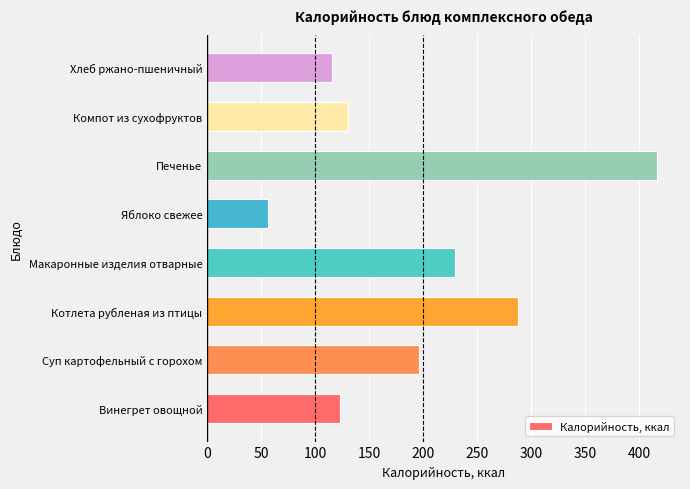

The chart shows a value of 219.6 at Компот из сухофруктов. True or false?

False